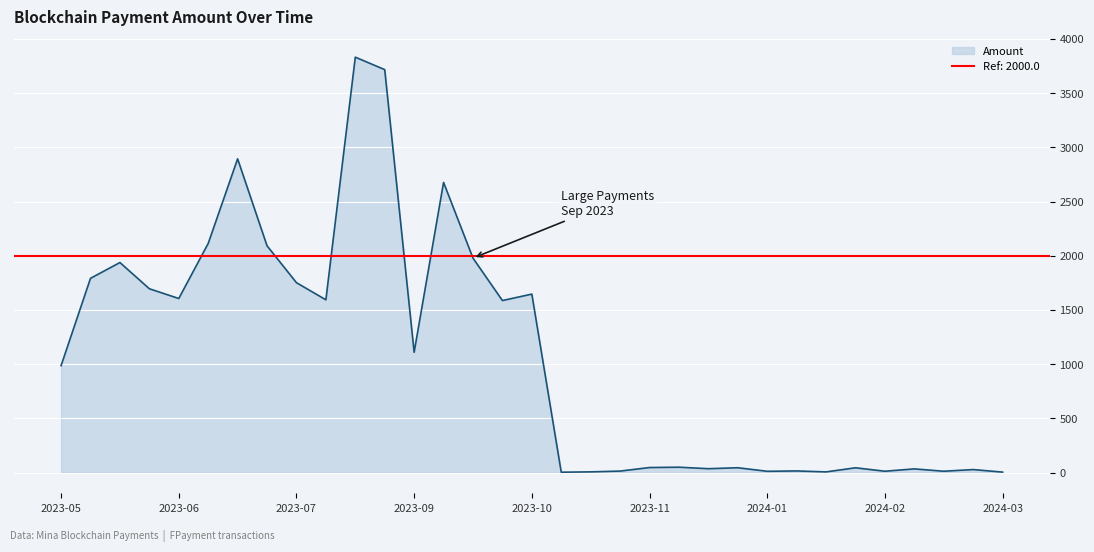

The value of Amount at 2023-09 is 1109.3. True or false?

True